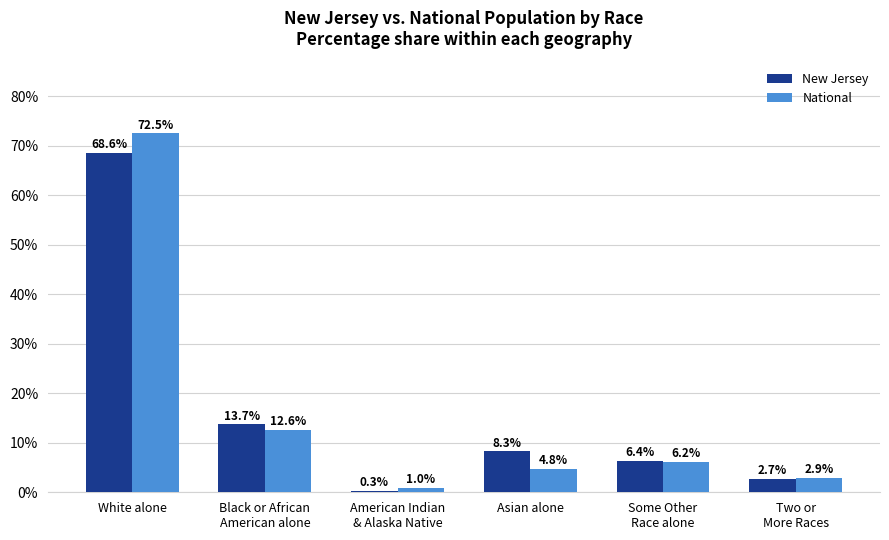

What position from the left is Some Other
Race alone?

5